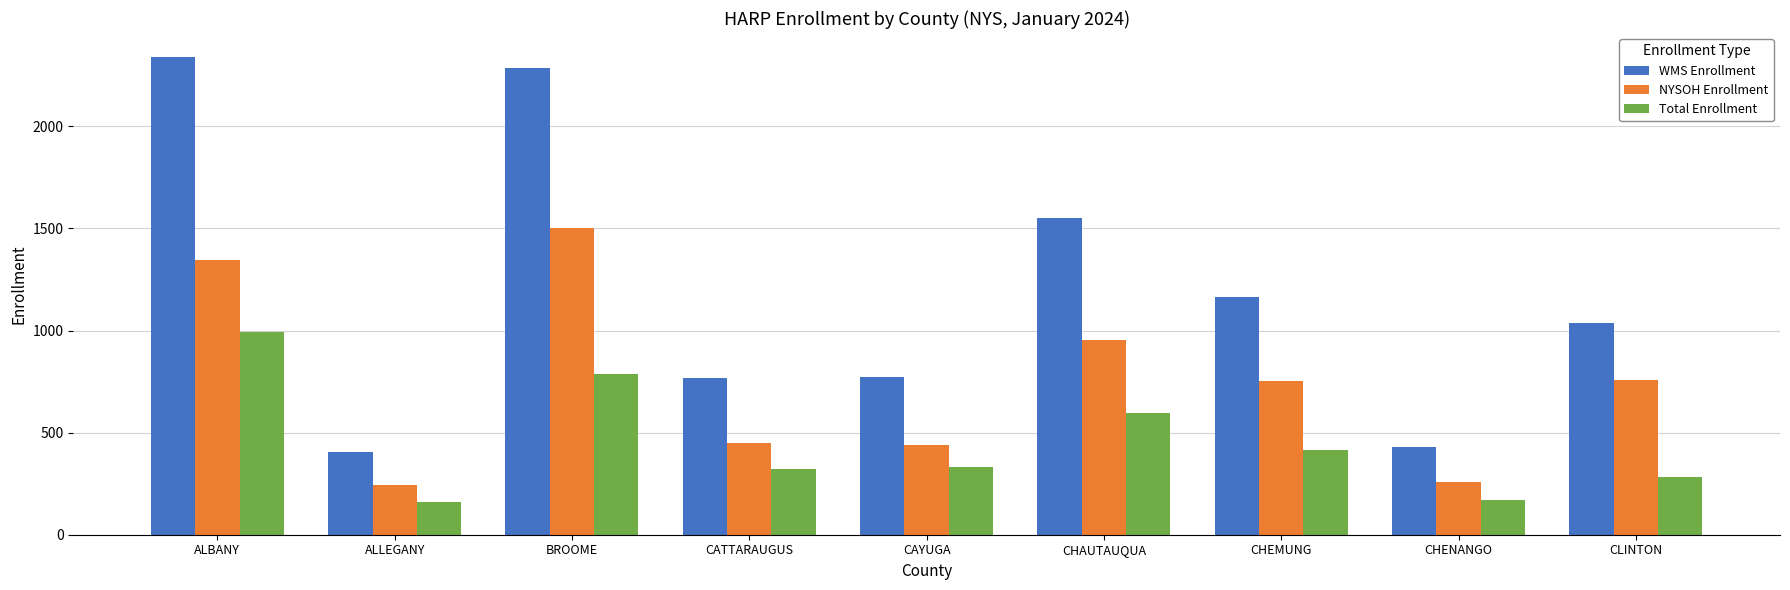

What are all the series names shown in the legend?

WMS Enrollment, NYSOH Enrollment, Total Enrollment